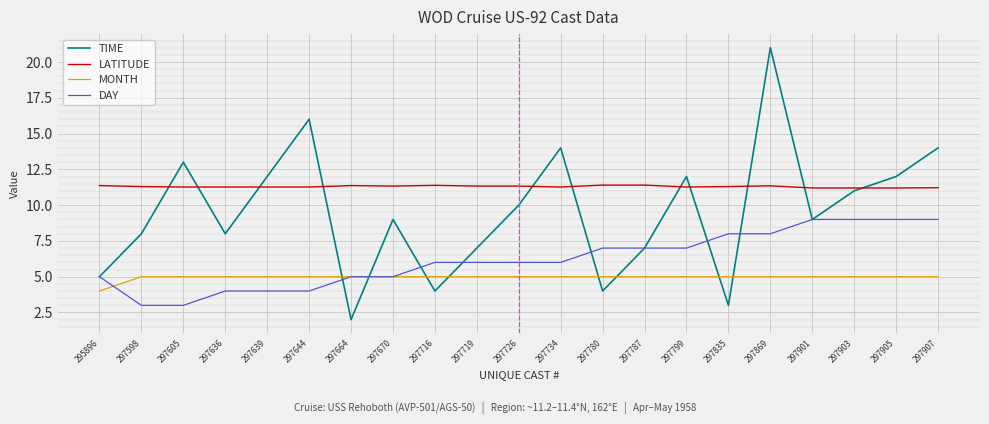

Read the TIME value at 297719.

7.0